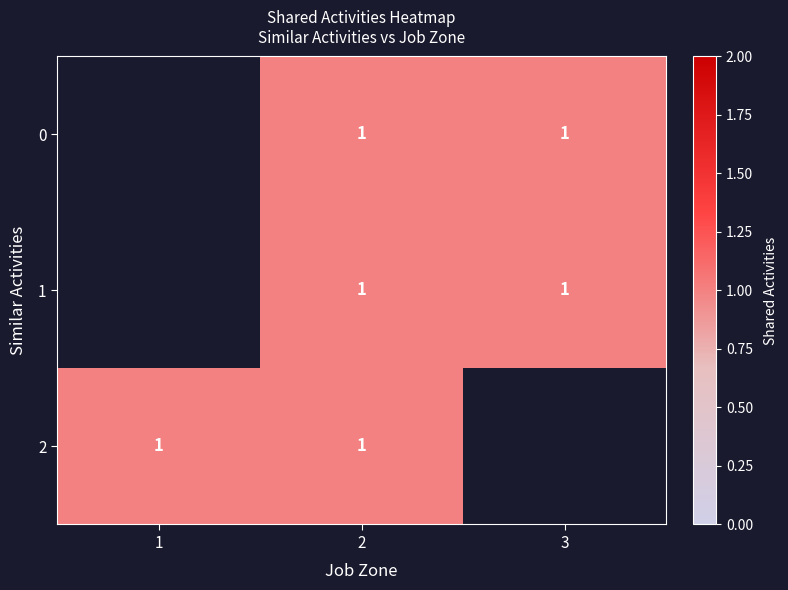

Which series has the widest spread of values?

2